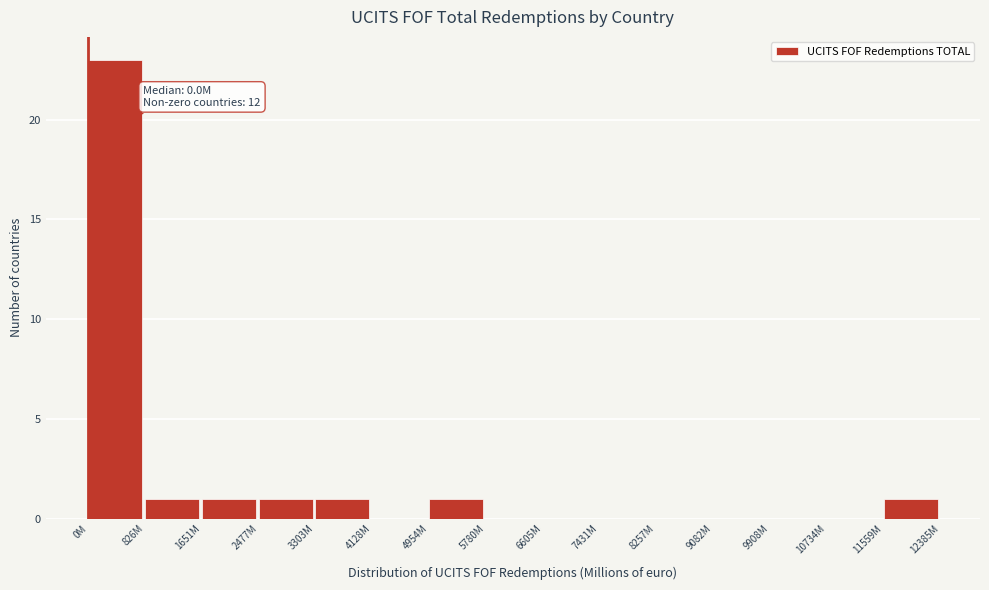

Reading left to right, extract all data points from this chart.

0M=23	826M=1	1651M=1	2477M=1	3303M=1	4128M=0	4954M=1	5780M=0	6605M=0	7431M=0	8257M=0	9082M=0	9908M=0	10734M=0	11559M=1